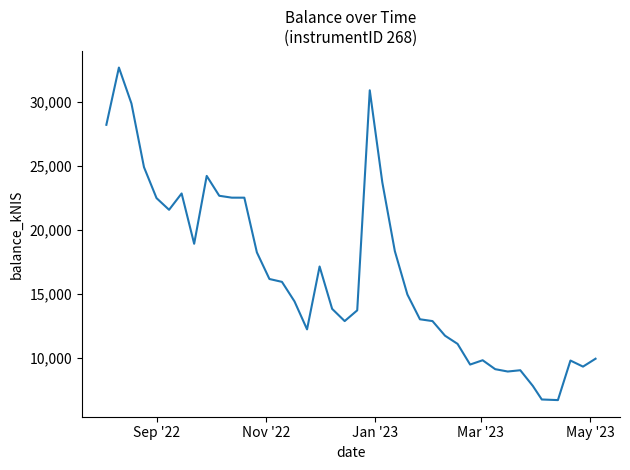

What is the smallest value displayed?

6709.7